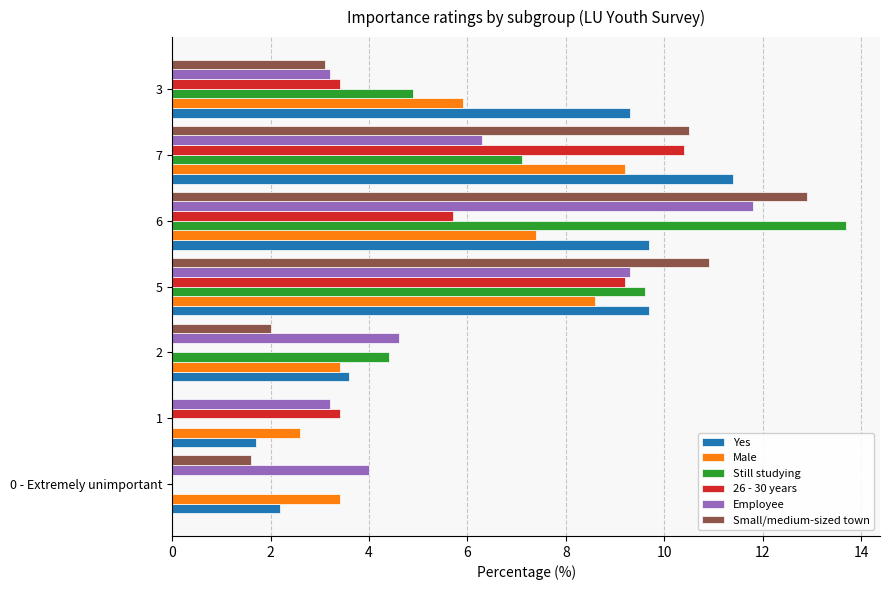

Is it true that Male equals 5.2 at 2?

False